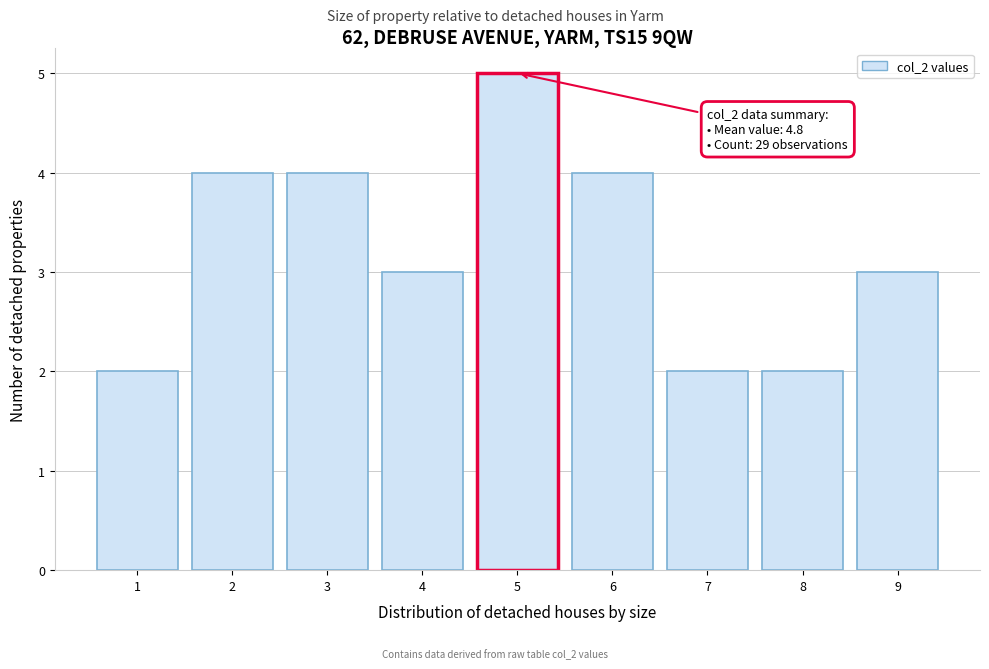

Which range on the x-axis has the tallest bar?

4.5 to 5.5